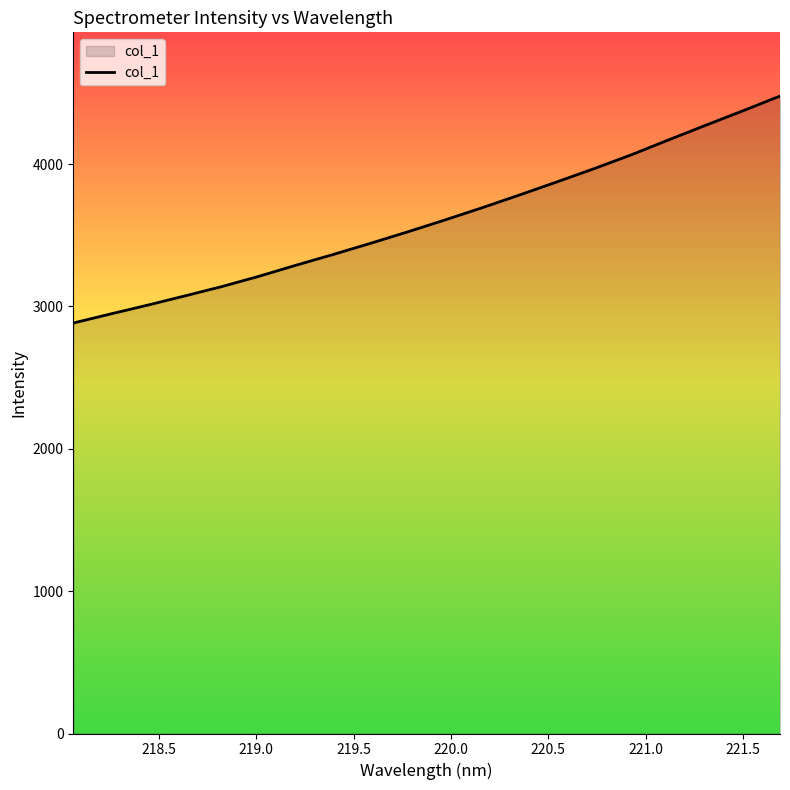

What is the maximum value shown in the chart?

4477.4